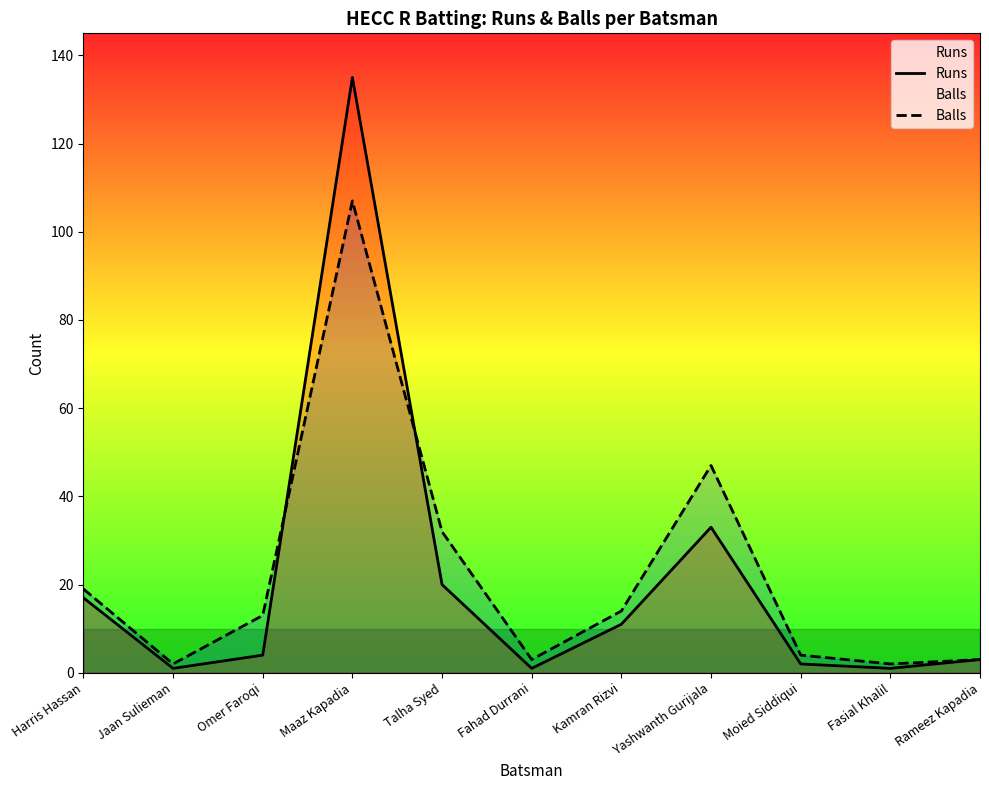

True or false: Runs has a value of 0 at Jaan Sulieman.

False